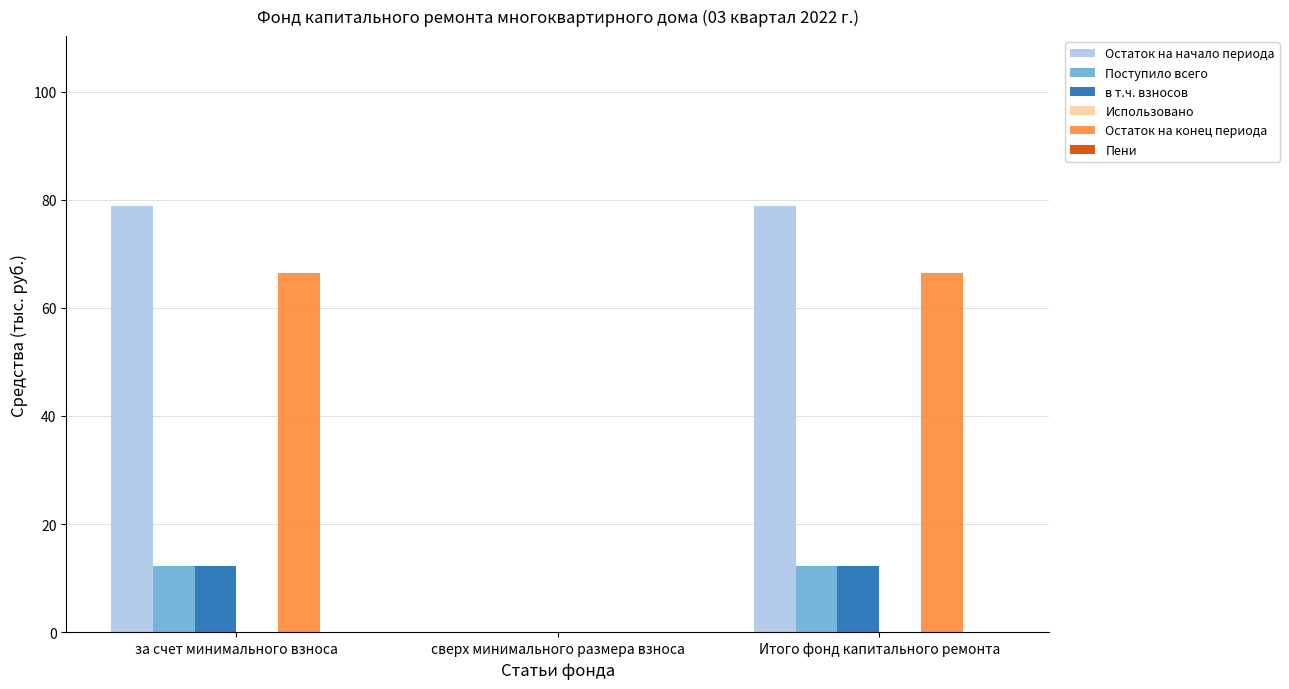

What is the sum of all Поступило всего values?

24.6